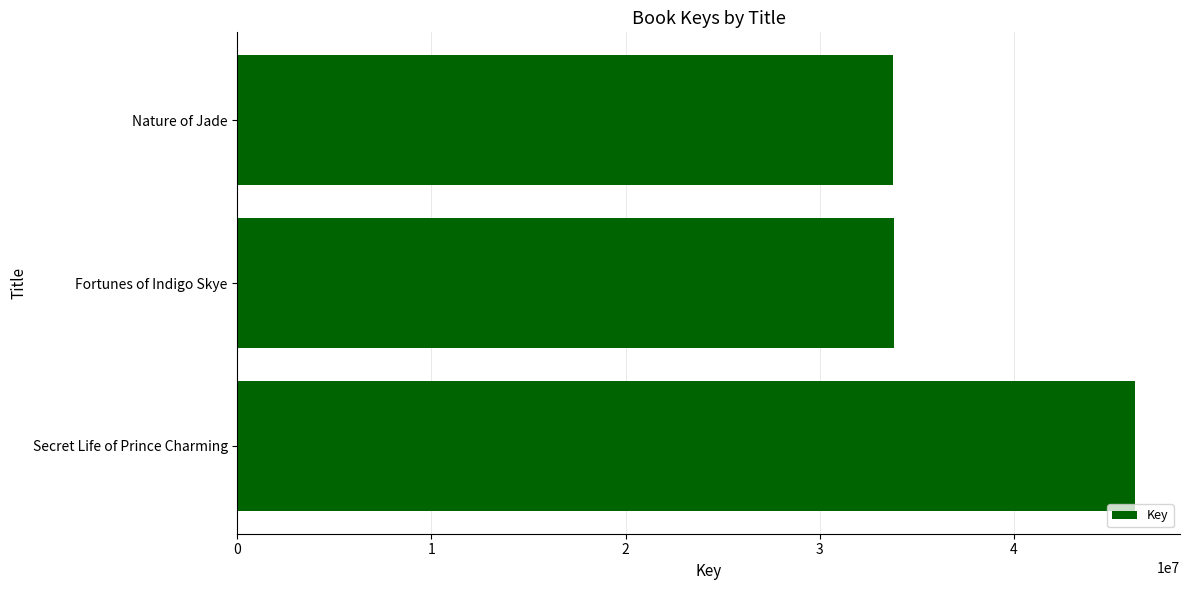

What is the ratio of the value at Secret Life of Prince Charming to the value at Nature of Jade?

1.4